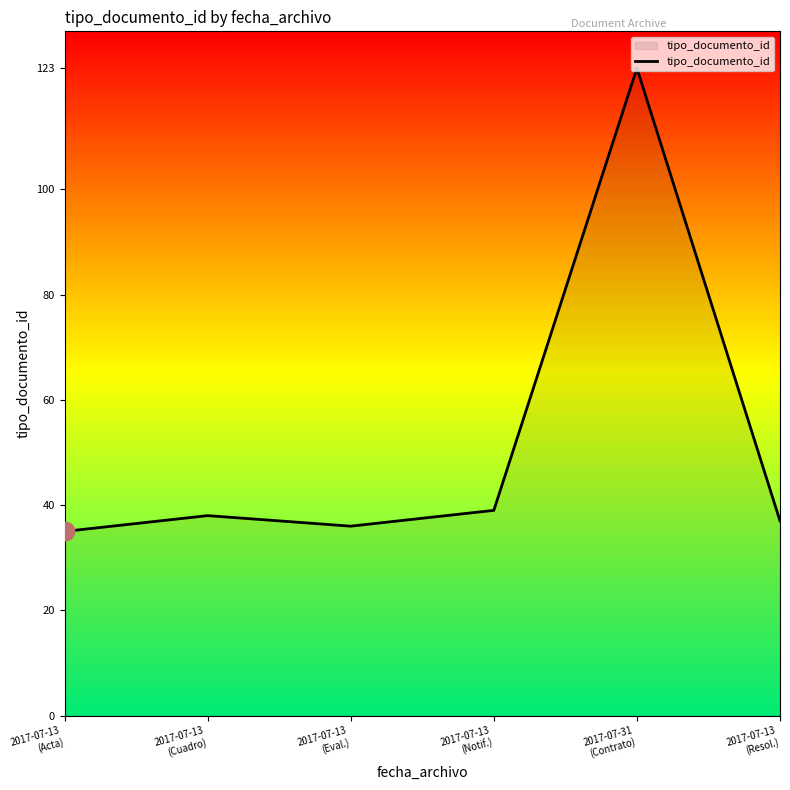

What is the change in value from 2017-07-13
(Acta) to 2017-07-13
(Resol.)?

+2